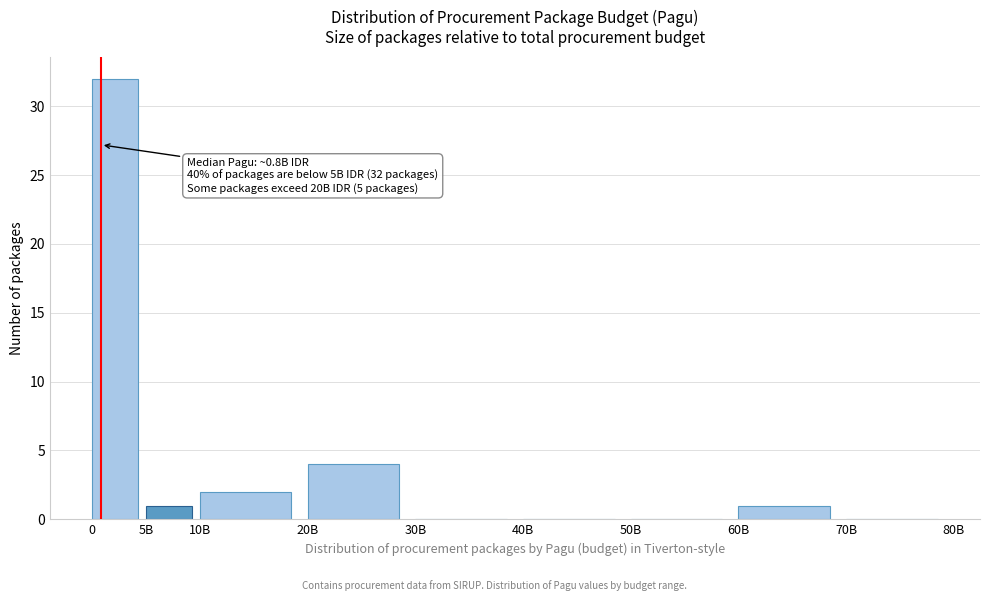

Reading left to right, list all the values displayed in this chart.

0=32	5B=1	10B=2	20B=4	30B=0	40B=0	50B=0	60B=1	70B=0